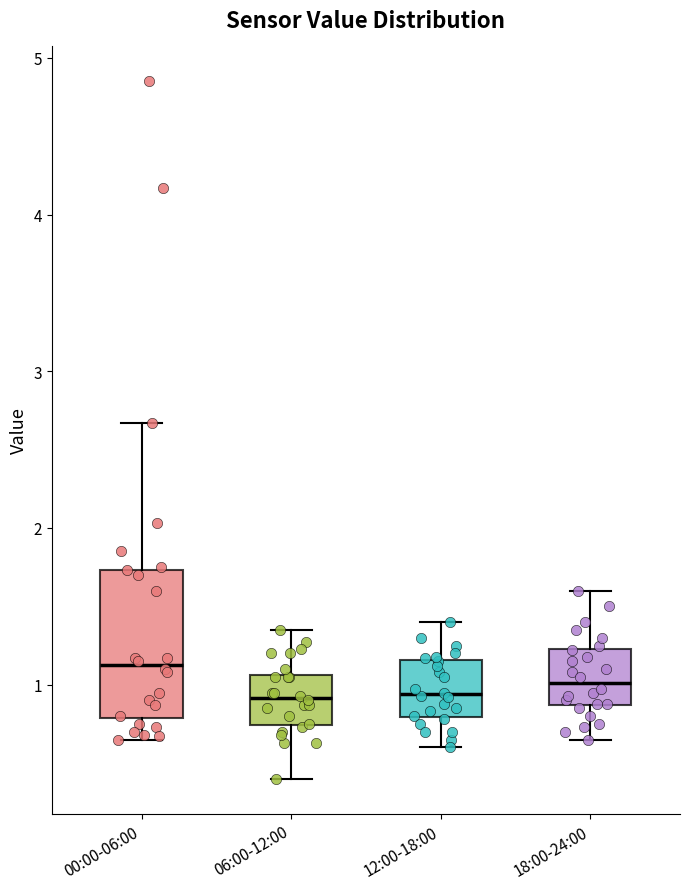

Where is the lower edge of the box for 18:00-24:00 on the y-axis? The values are not printed on the chart, so give them approximately, as read against the axis.

0.9